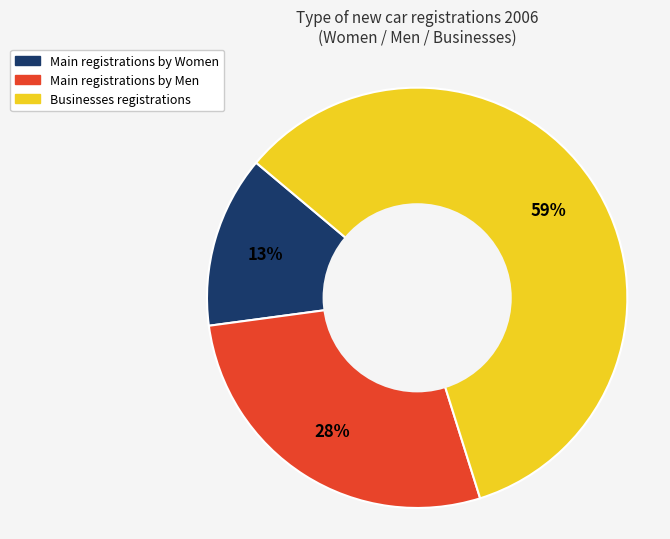

Is there a majority slice in this chart?

Yes